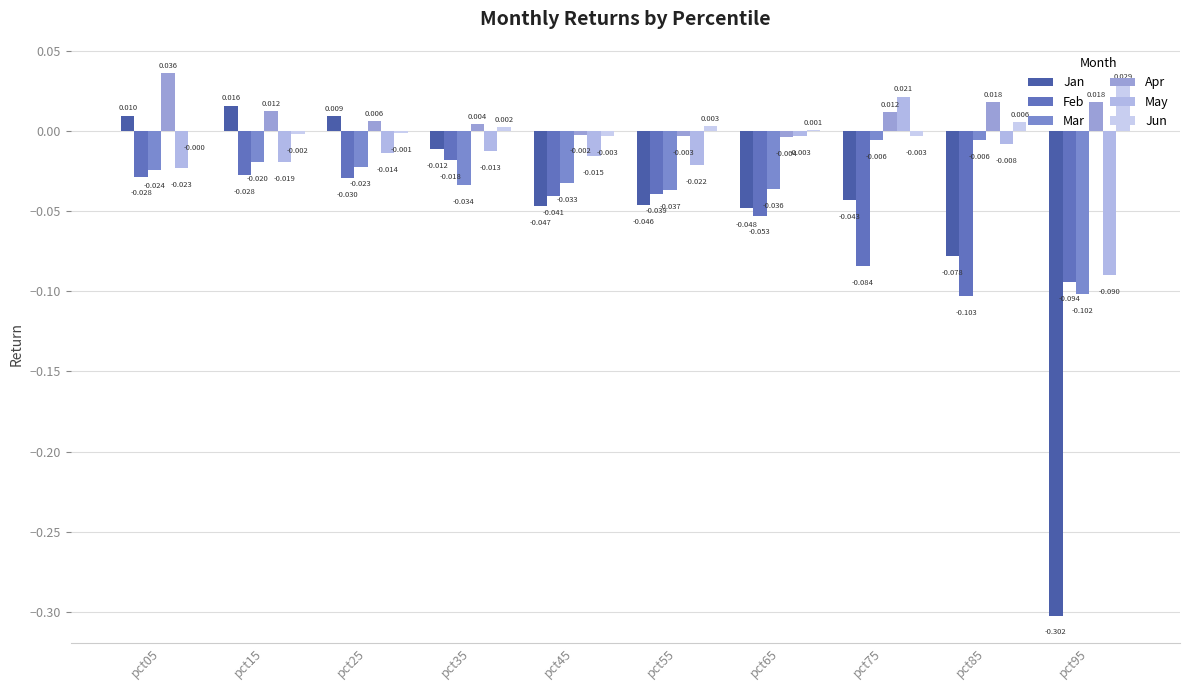

Reading right to left, extract all data points from this chart.

Jan: pct95=-0.3	pct85=-0.1	pct75=-0.0	pct65=-0.0	pct55=-0.0	pct45=-0.0	pct35=-0.0	pct25=0.0	pct15=0.0	pct05=0.0
Feb: pct95=-0.1	pct85=-0.1	pct75=-0.1	pct65=-0.1	pct55=-0.0	pct45=-0.0	pct35=-0.0	pct25=-0.0	pct15=-0.0	pct05=-0.0
Mar: pct95=-0.1	pct85=-0.0	pct75=-0.0	pct65=-0.0	pct55=-0.0	pct45=-0.0	pct35=-0.0	pct25=-0.0	pct15=-0.0	pct05=-0.0
Apr: pct95=0.0	pct85=0.0	pct75=0.0	pct65=-0.0	pct55=-0.0	pct45=-0.0	pct35=0.0	pct25=0.0	pct15=0.0	pct05=0.0
May: pct95=-0.1	pct85=-0.0	pct75=0.0	pct65=-0.0	pct55=-0.0	pct45=-0.0	pct35=-0.0	pct25=-0.0	pct15=-0.0	pct05=-0.0
Jun: pct95=0.0	pct85=0.0	pct75=-0.0	pct65=0.0	pct55=0.0	pct45=-0.0	pct35=0.0	pct25=-0.0	pct15=-0.0	pct05=-0.0